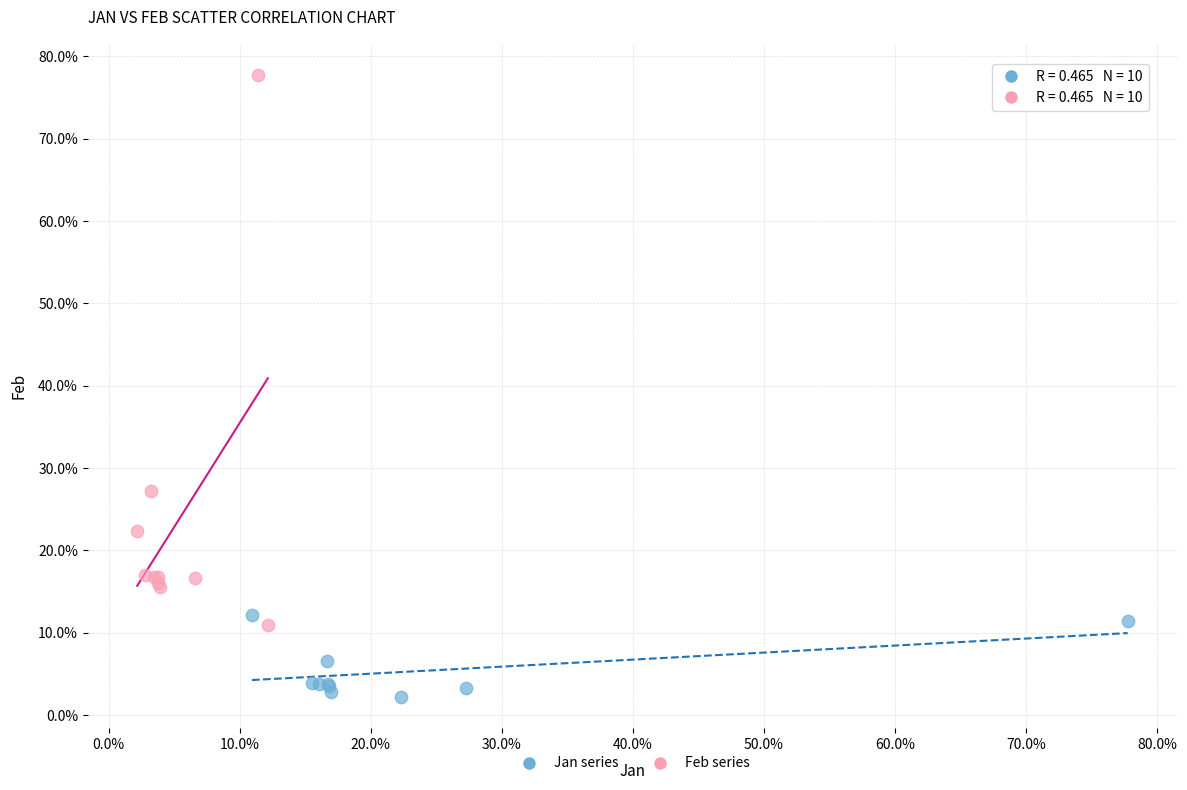

What are all the series names shown in the legend?

Jan series, Feb series